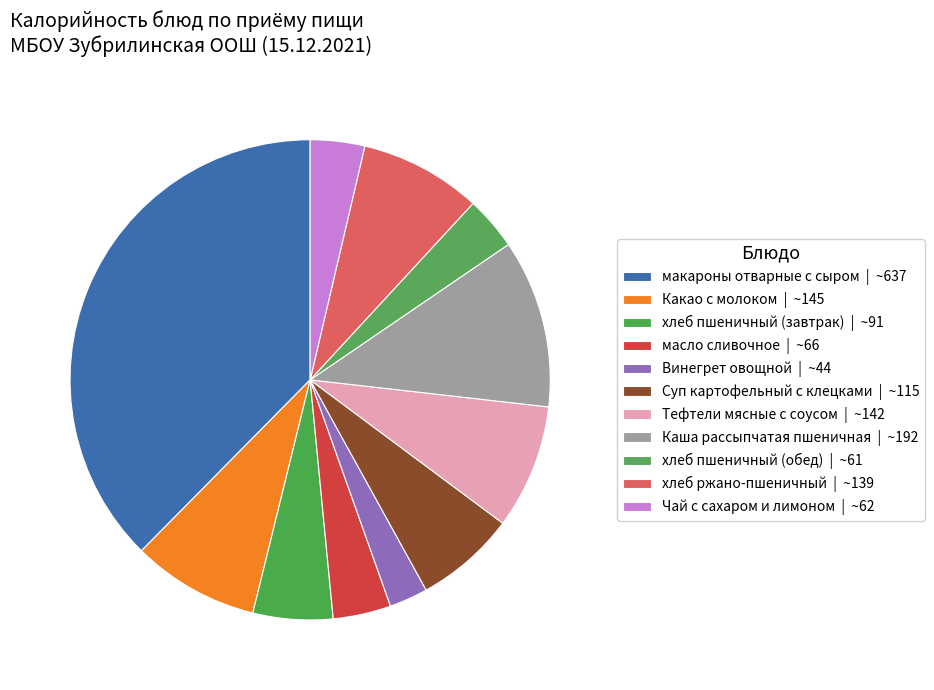

How many segments does this pie chart have?

11